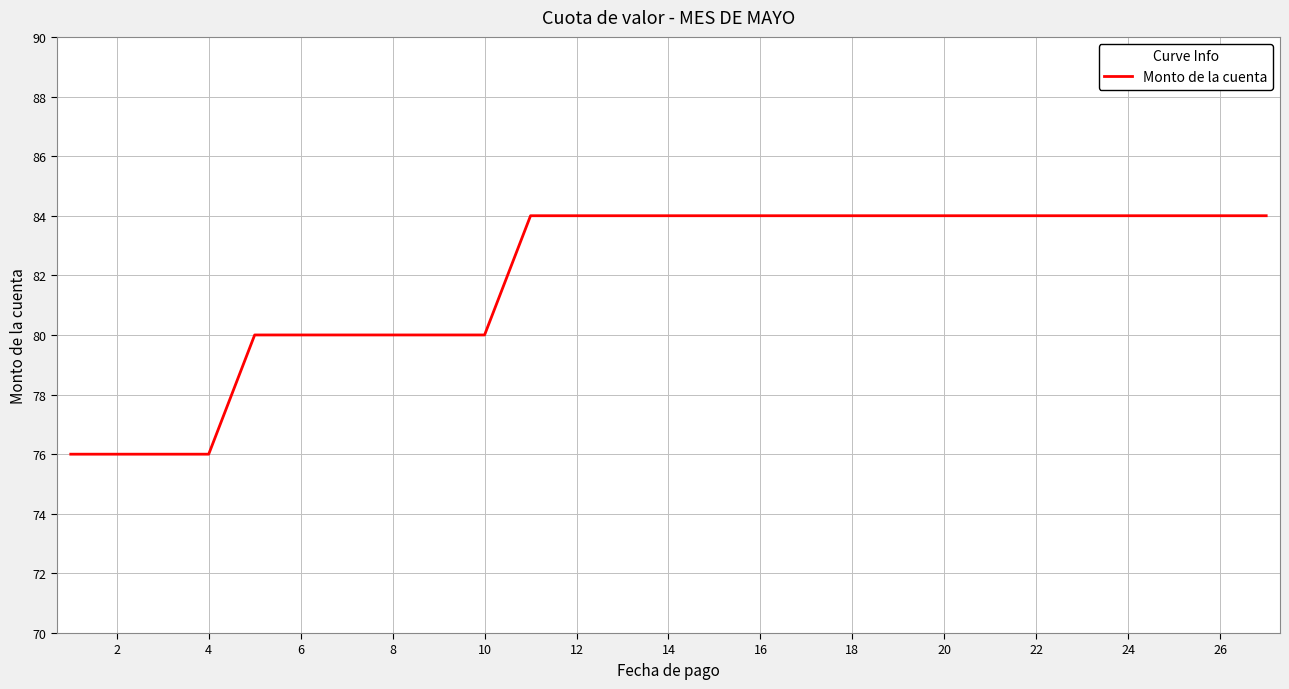

What is the difference between the maximum and minimum values?

8